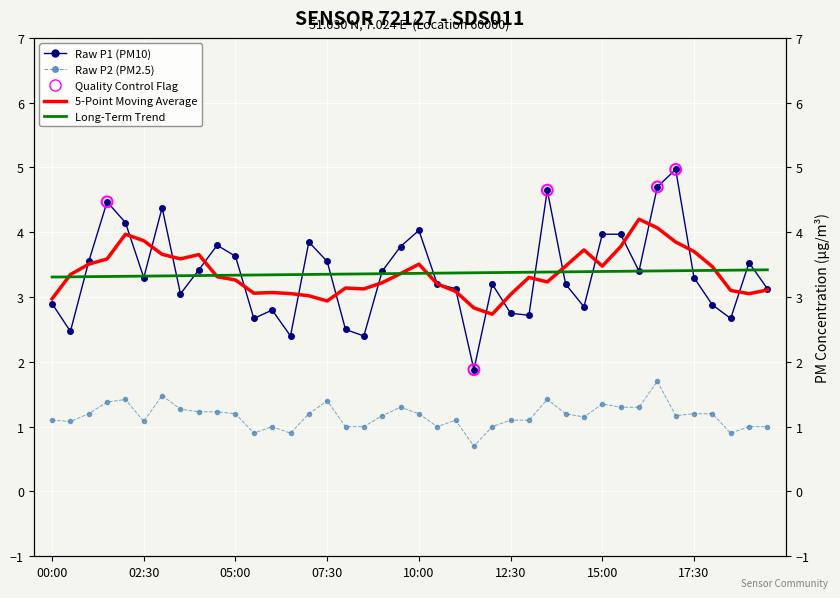

Which series reaches the maximum Y coordinate?

P1